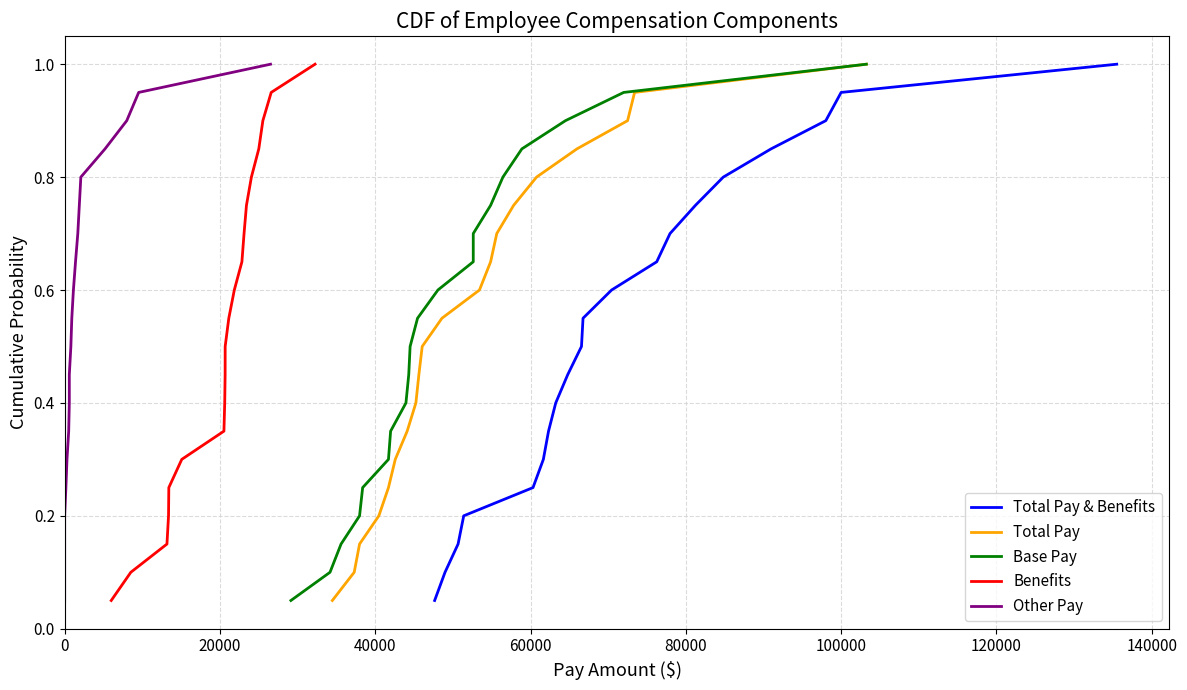

Reading right to left, transcribe all the data shown in this chart.

Total Pay & Benefits: 1.0	0.9	0.9	0.8	0.8	0.8	0.7	0.7	0.6	0.6	0.5	0.5	0.4	0.3	0.3	0.2	0.2	0.1	0.1	0.1
Total Pay: 1.0	0.9	0.9	0.8	0.8	0.8	0.7	0.7	0.6	0.6	0.5	0.5	0.4	0.3	0.3	0.2	0.2	0.1	0.1	0.1
Base Pay: 1.0	0.9	0.9	0.8	0.8	0.8	0.7	0.7	0.6	0.6	0.5	0.5	0.4	0.3	0.3	0.2	0.2	0.1	0.1	0.1
Benefits: 1.0	0.9	0.9	0.8	0.8	0.8	0.7	0.7	0.6	0.6	0.5	0.5	0.4	0.3	0.3	0.2	0.2	0.1	0.1	0.1
Other Pay: 1.0	0.9	0.9	0.8	0.8	0.8	0.7	0.7	0.6	0.6	0.5	0.5	0.4	0.3	0.3	0.2	0.2	0.1	0.1	0.1